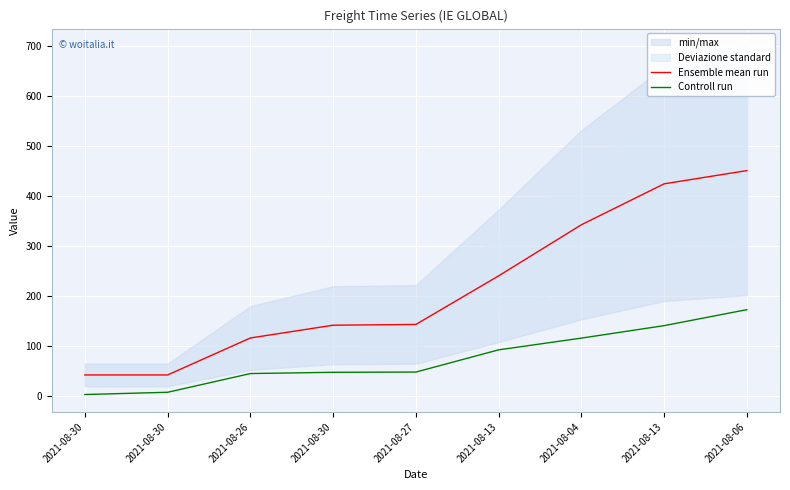

At 2021-08-30, list the series in order from largest to smallest.

Ensemble mean run, Controll run